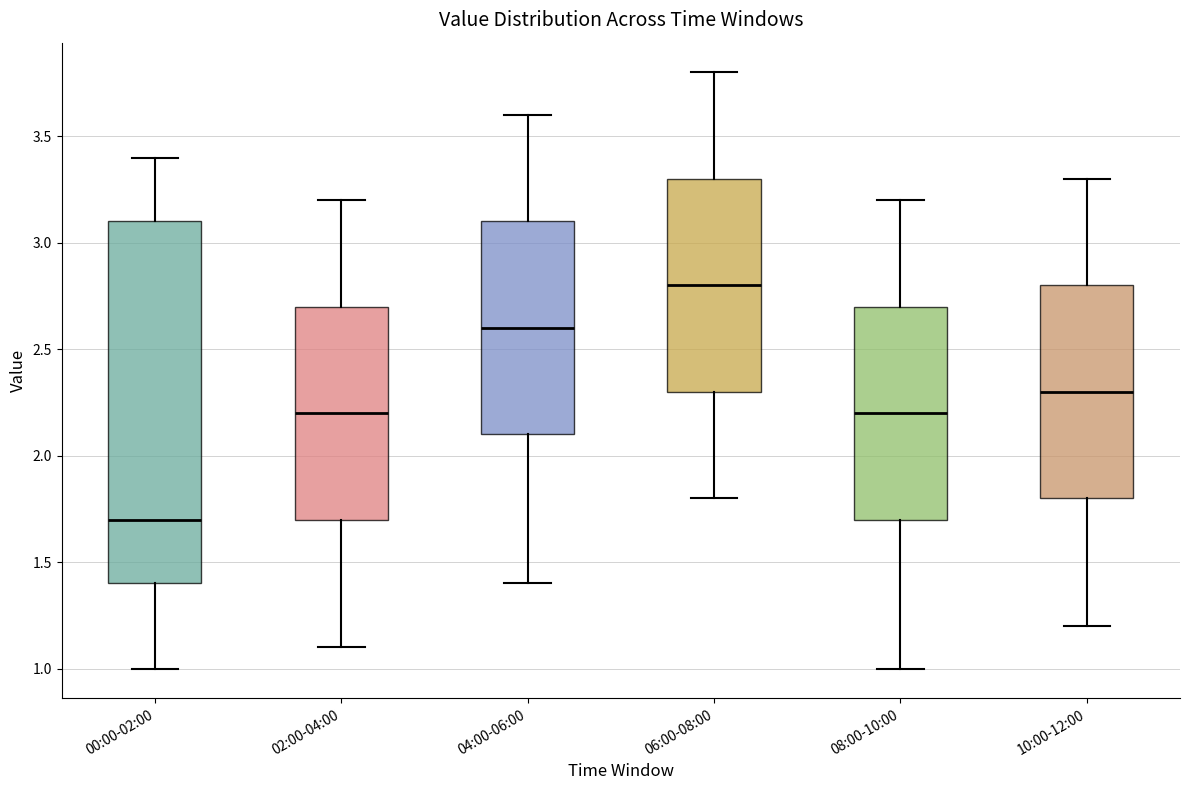

Reading left to right, read every box against the y-axis: the position of its median line, the range the box covers, and the ends of its whiskers. The values are not printed on the chart, so give them approximately, as read against the axis.

00:00-02:00: median 1.7, box 1.4 to 3.1, whiskers 1.0 to 3.4
02:00-04:00: median 2.2, box 1.7 to 2.7, whiskers 1.1 to 3.2
04:00-06:00: median 2.6, box 2.1 to 3.1, whiskers 1.4 to 3.6
06:00-08:00: median 2.8, box 2.3 to 3.3, whiskers 1.8 to 3.8
08:00-10:00: median 2.2, box 1.7 to 2.7, whiskers 1.0 to 3.2
10:00-12:00: median 2.3, box 1.8 to 2.8, whiskers 1.2 to 3.3